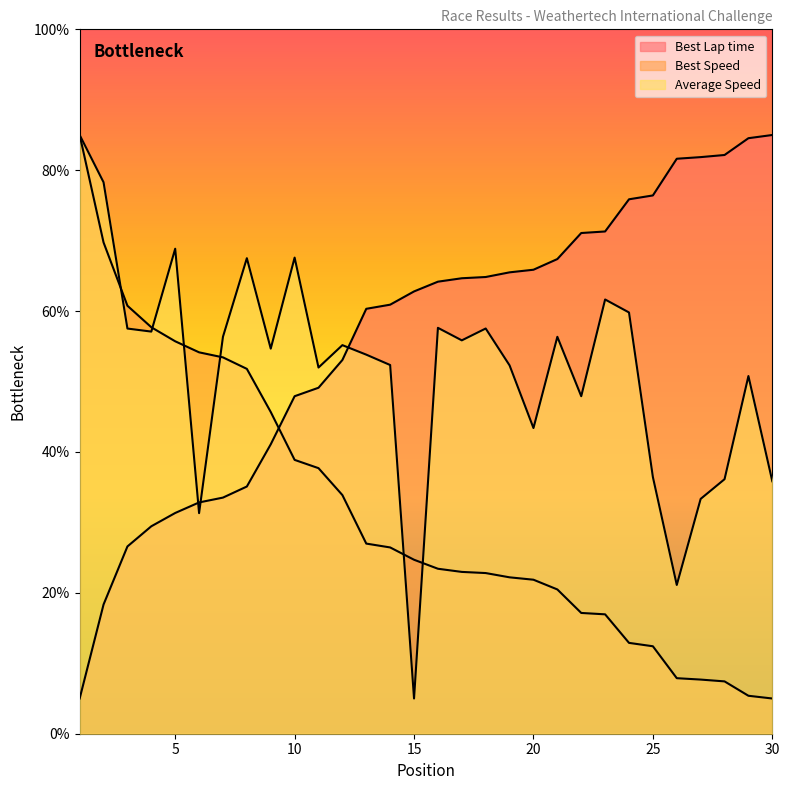

The Best Lap time series shows 49.1 at 11. True or false?

True